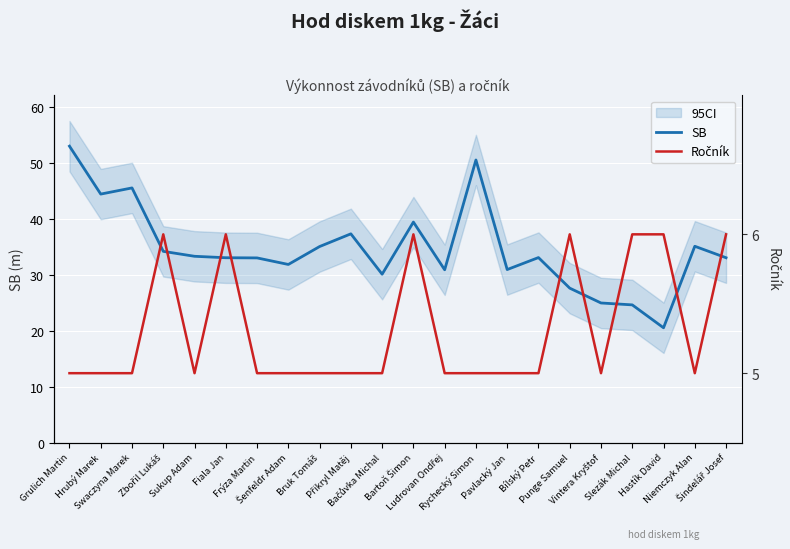

True or false: Ročník and SB intersect in this chart.

False